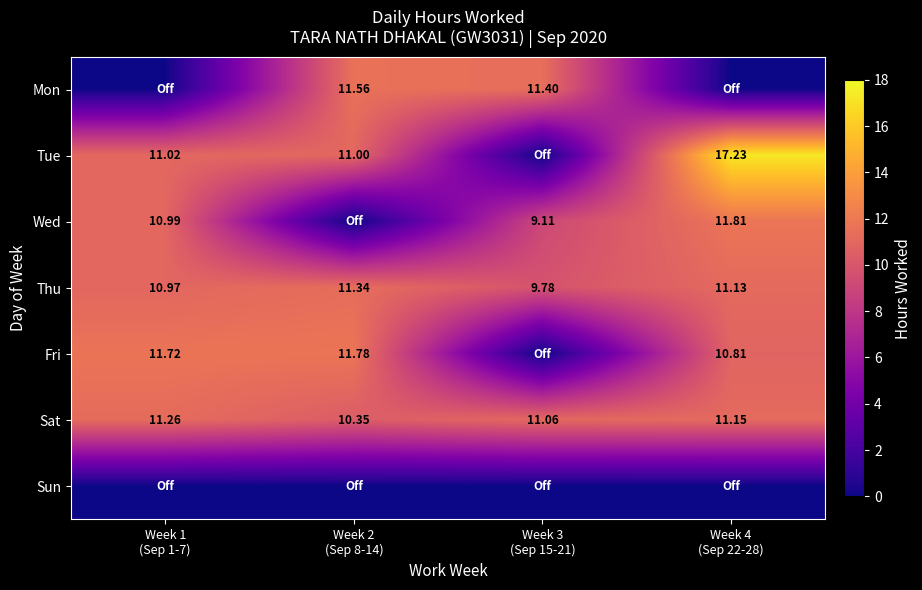

What is the highest value of the Tue series?

17.2